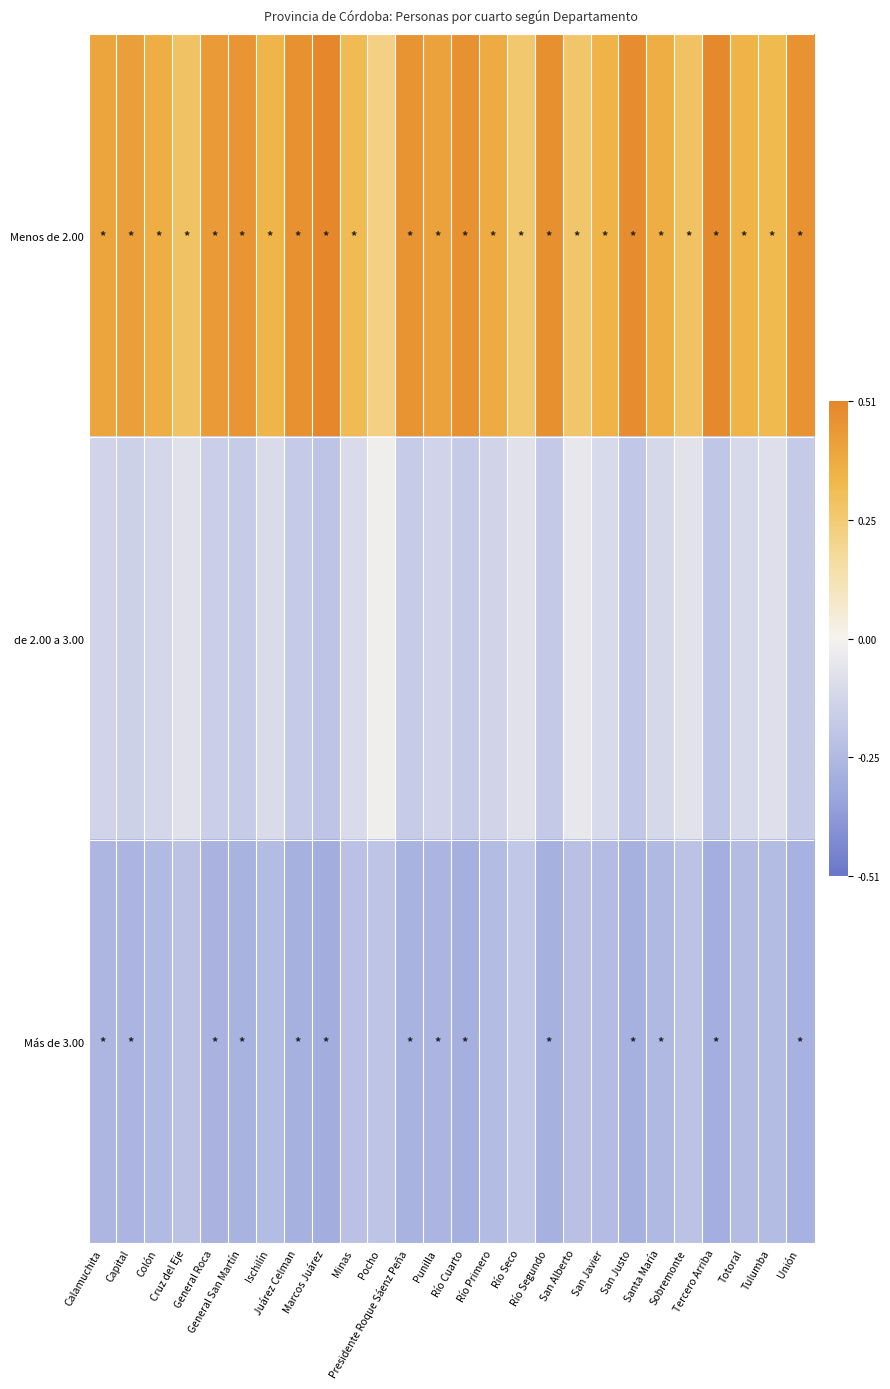

Between San Alberto and General Roca, which is larger?

General Roca